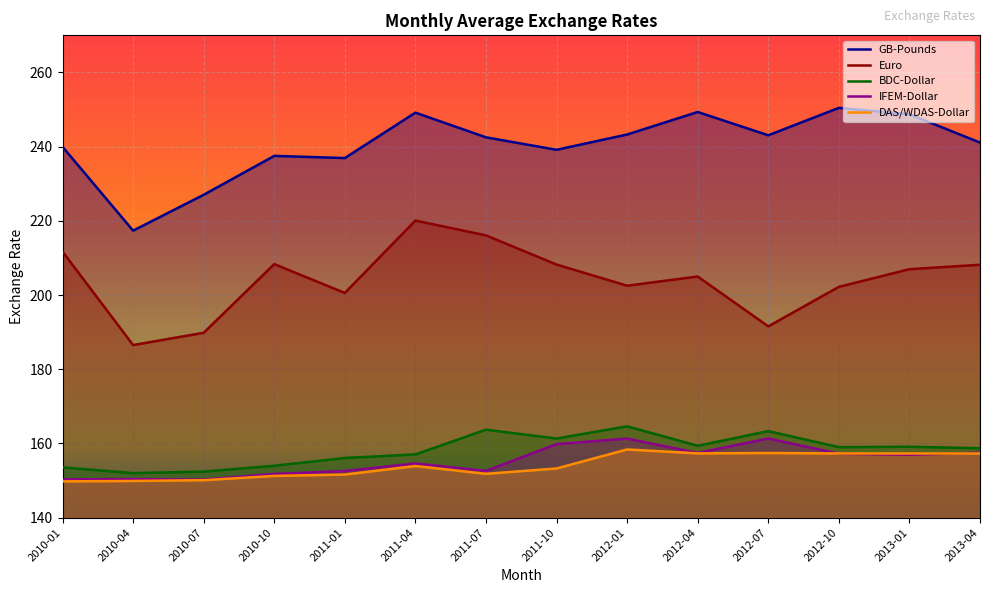

Which series has the widest spread of values?

Euro